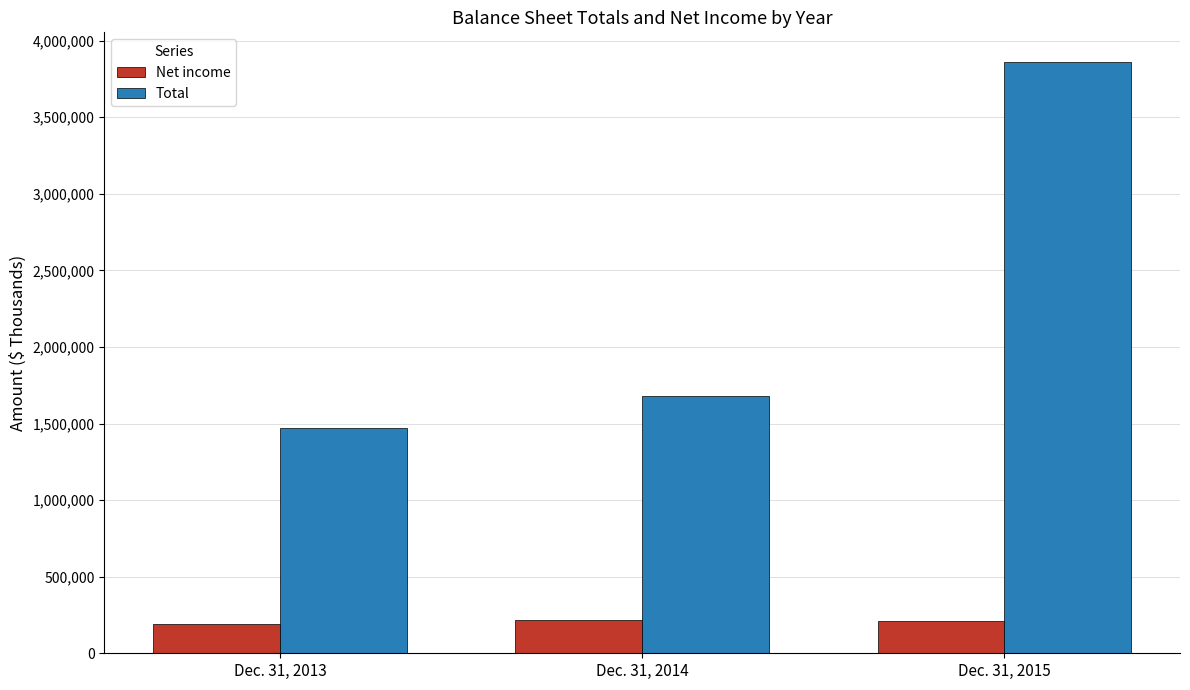

What is the total value across all series at Dec. 31, 2014?

1892553